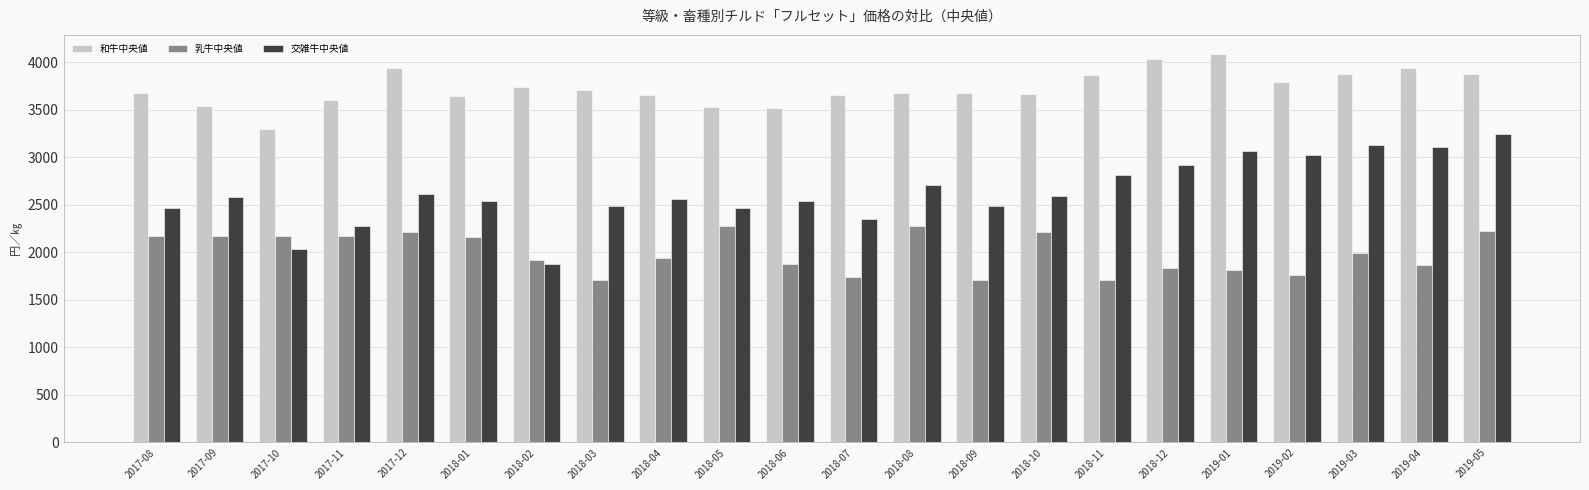

How many groups of bars are there?

22